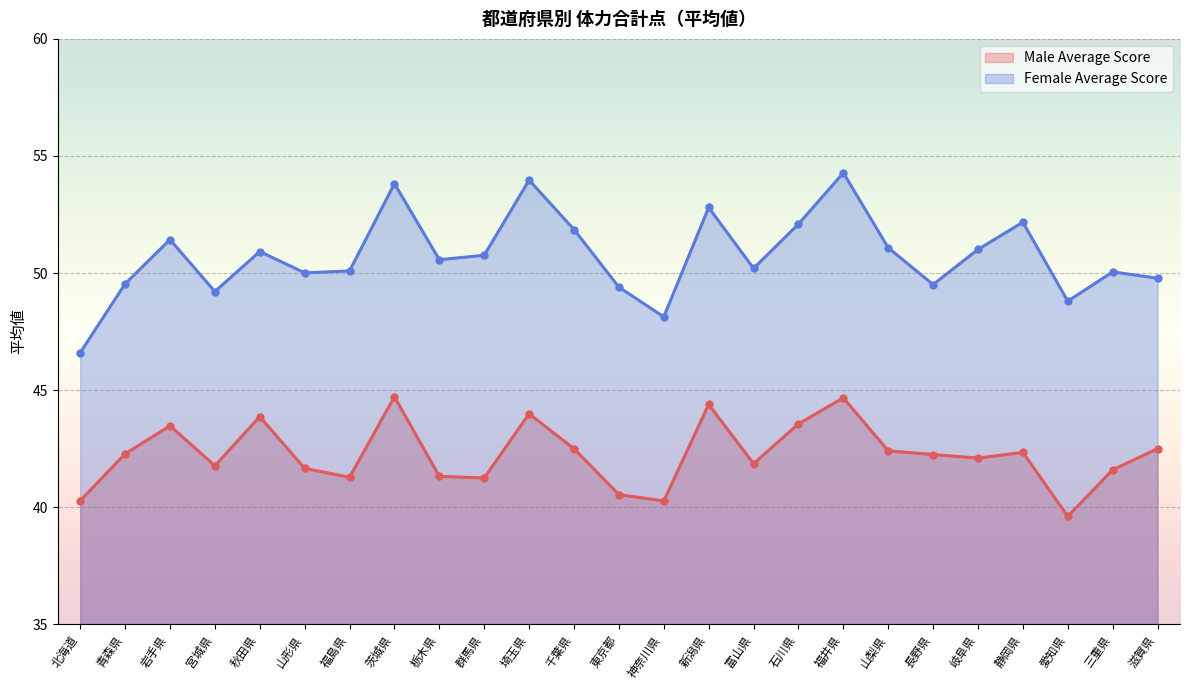

Rank the categories by Male Average Score value from highest to lowest.

茨城県, 福井県, 新潟県, 埼玉県, 秋田県, 石川県, 岩手県, 千葉県, 滋賀県, 山梨県, 静岡県, 青森県, 長野県, 岐阜県, 富山県, 宮城県, 山形県, 三重県, 栃木県, 福島県, 群馬県, 東京都, 北海道, 神奈川県, 愛知県